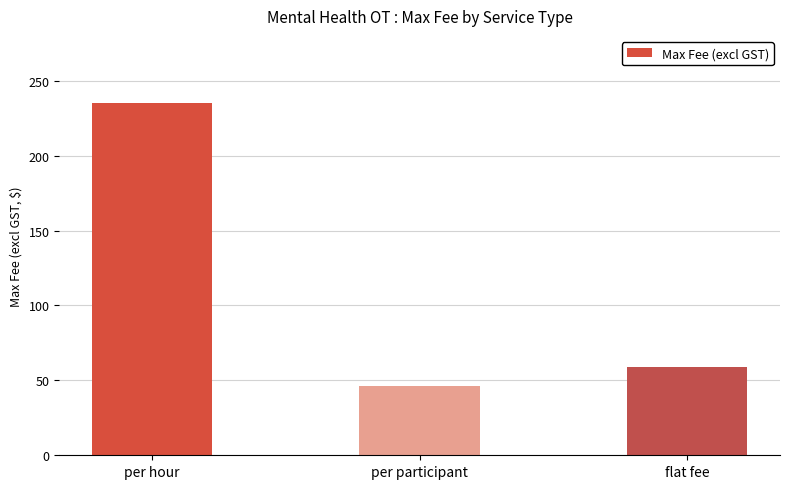

Does the chart contain any negative values?

No